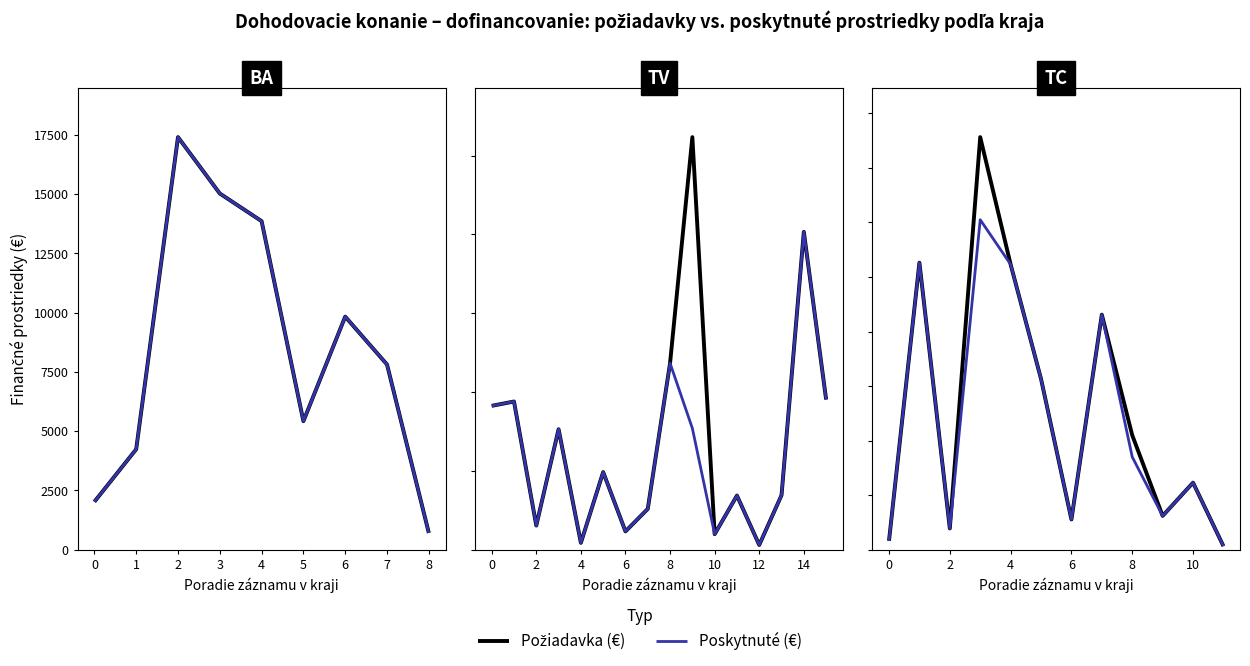

What is the difference between the maximum and minimum values in the Požiadavka (€) series?

14999